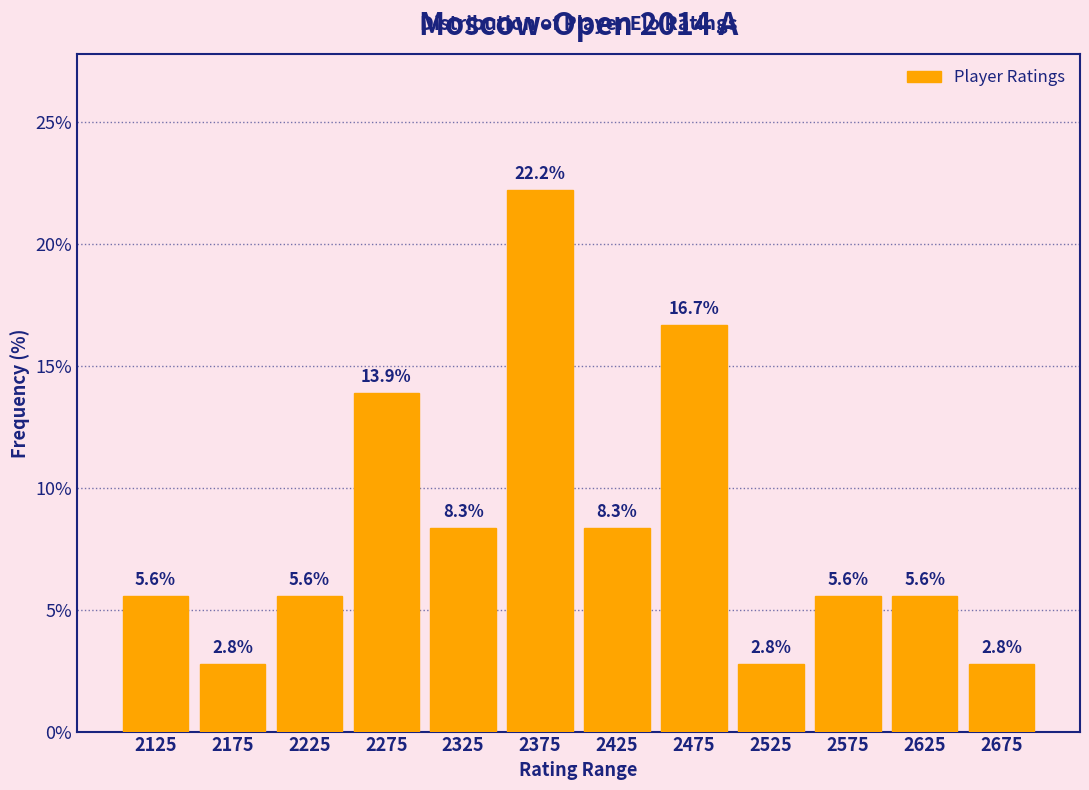

Reading left to right, transcribe this chart: for each bar, give the range it covers on the x-axis and its height.

2100 to 2150: 5.6
2150 to 2200: 2.8
2200 to 2250: 5.6
2250 to 2300: 13.9
2300 to 2350: 8.3
2350 to 2400: 22.2
2400 to 2450: 8.3
2450 to 2500: 16.7
2500 to 2550: 2.8
2550 to 2600: 5.6
2600 to 2650: 5.6
2650 to 2700: 2.8